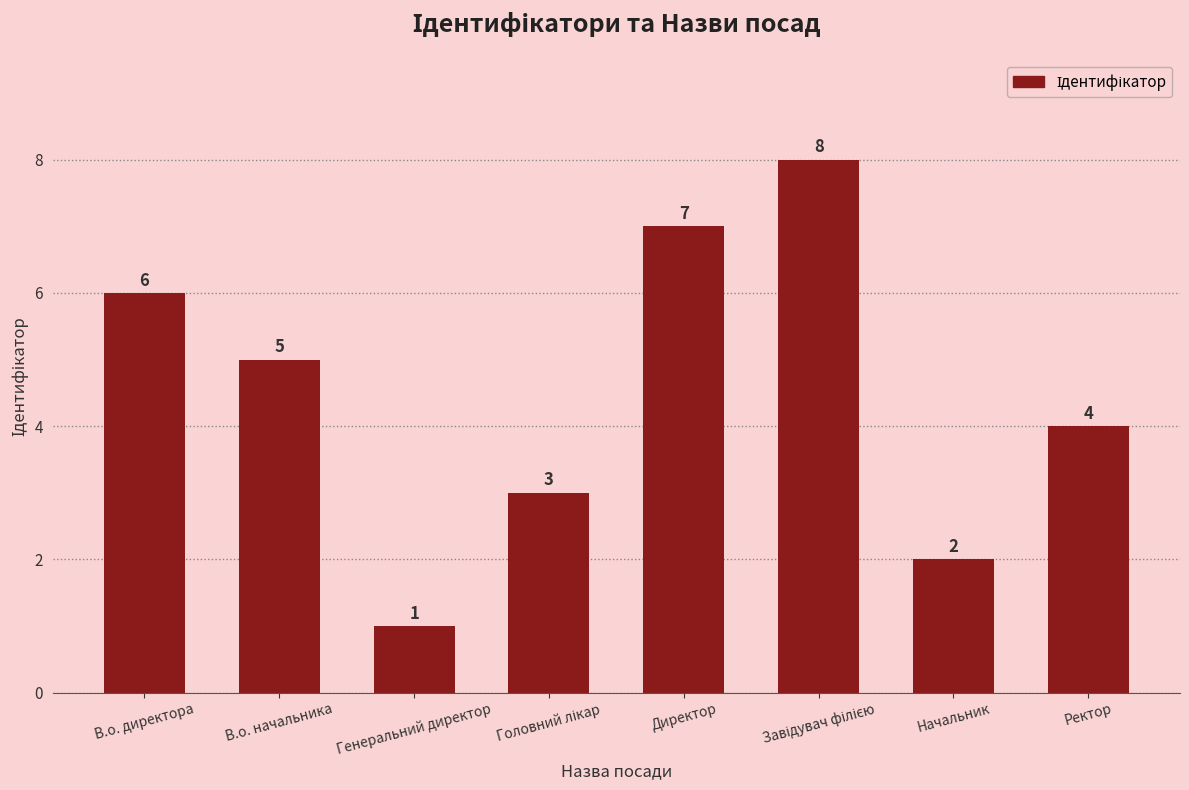

Does the chart contain stacked bars?

No